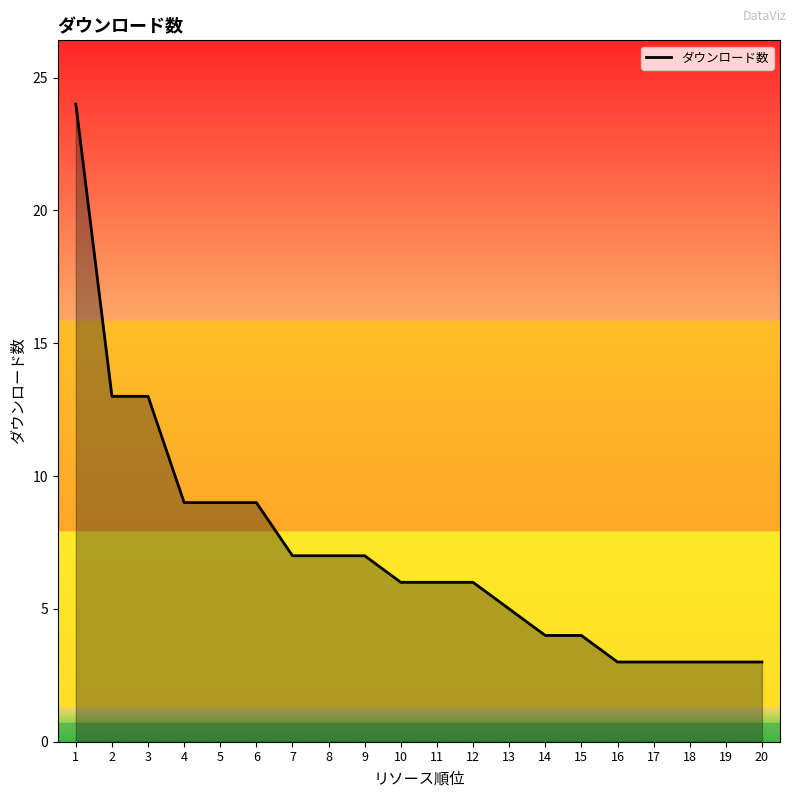

Approximately how many times larger is the value at 2 compared to 13?

2.6